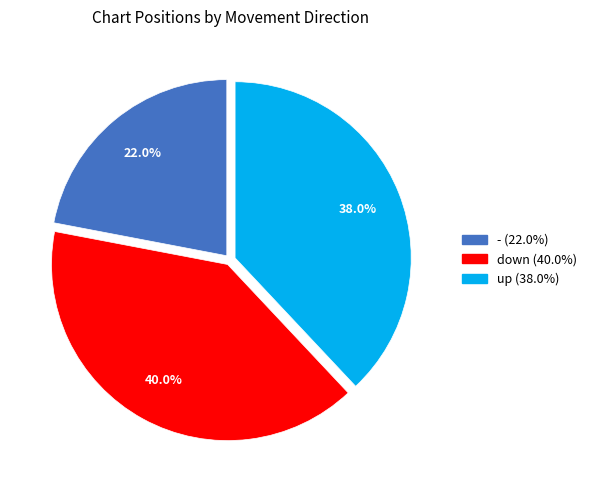

Which slice is the smallest?

-